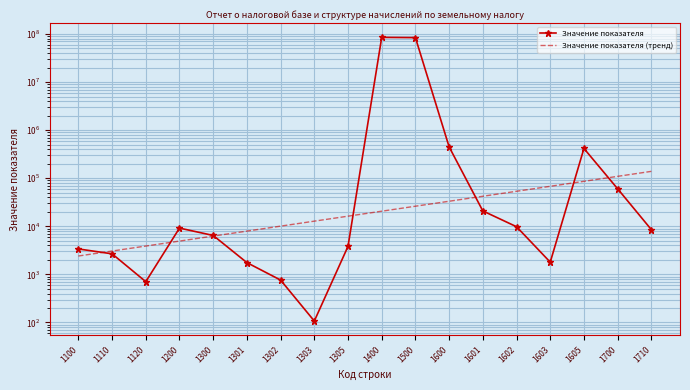

True or false: Значение показателя (тренд) and Значение показателя intersect in this chart.

True